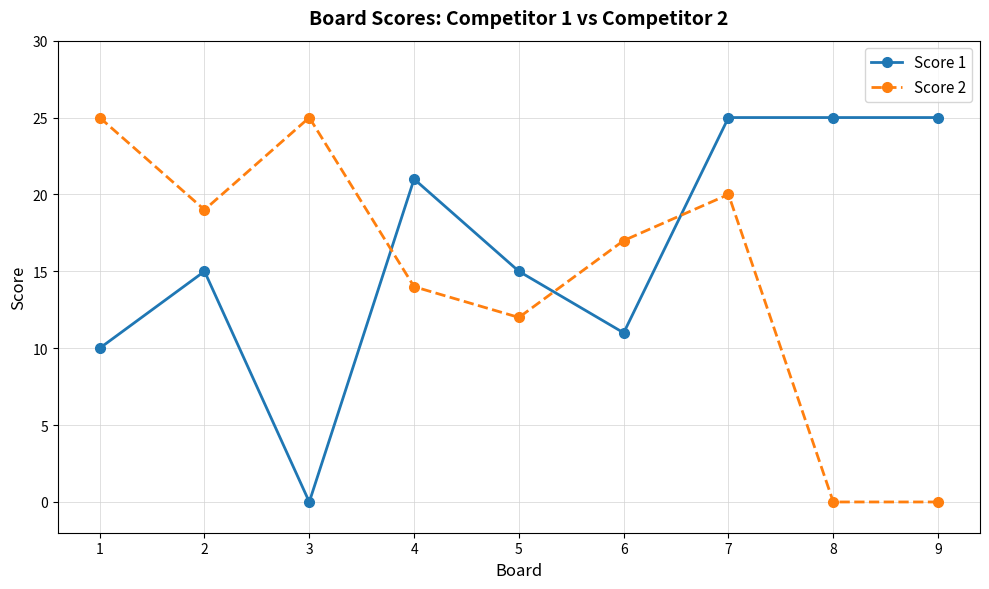

What is the greatest value displayed?

25